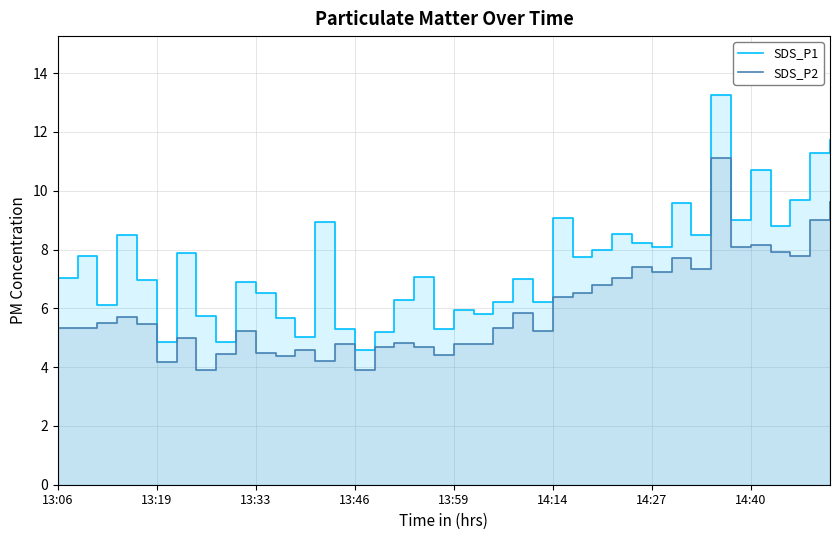

List the series in order of their peak value, highest first.

SDS_P1, SDS_P2